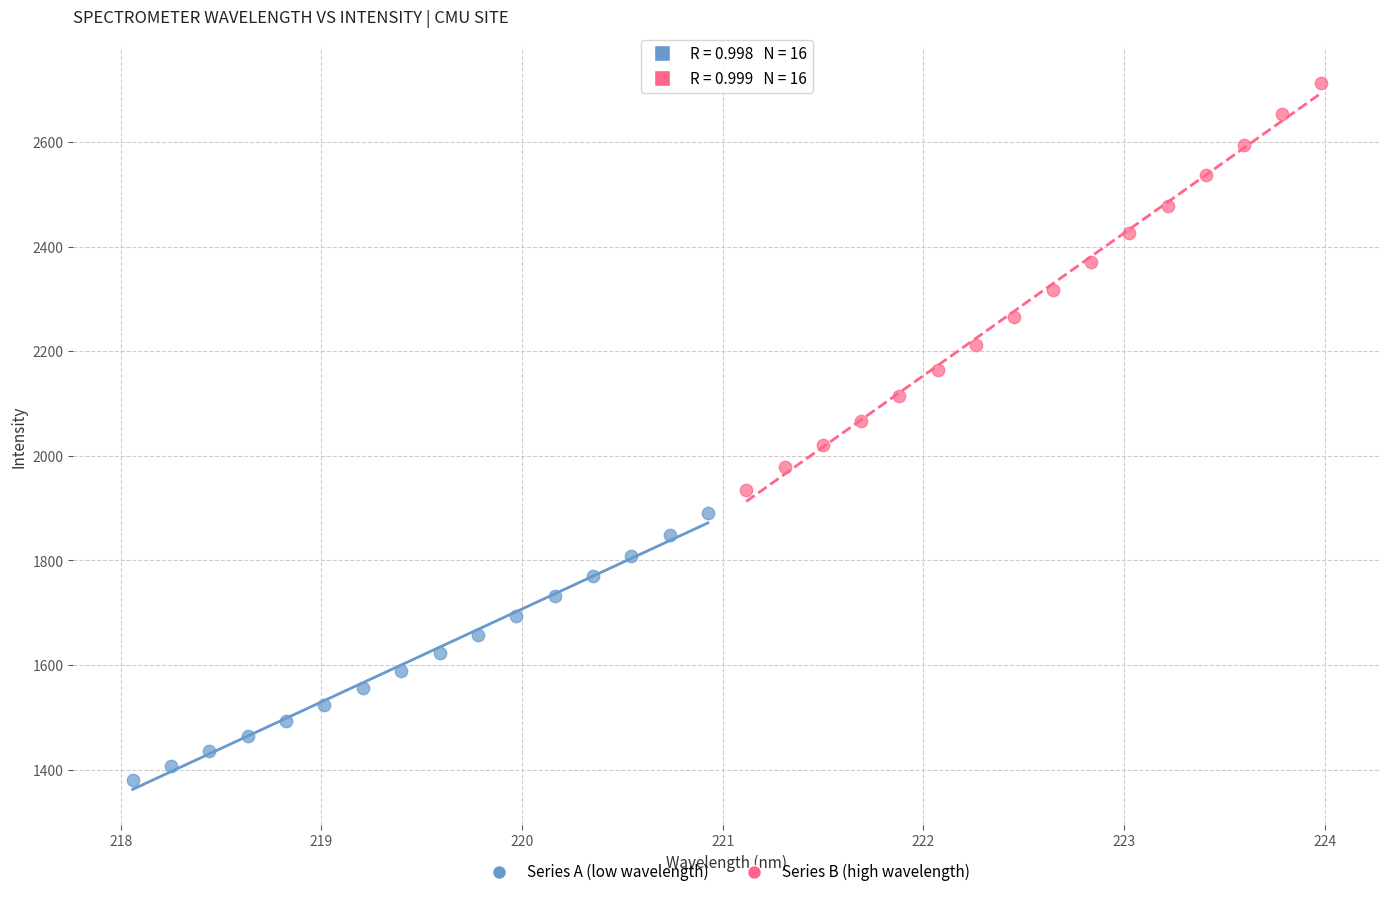

Which series has the widest spread of Y values?

Series B (high wavelength)